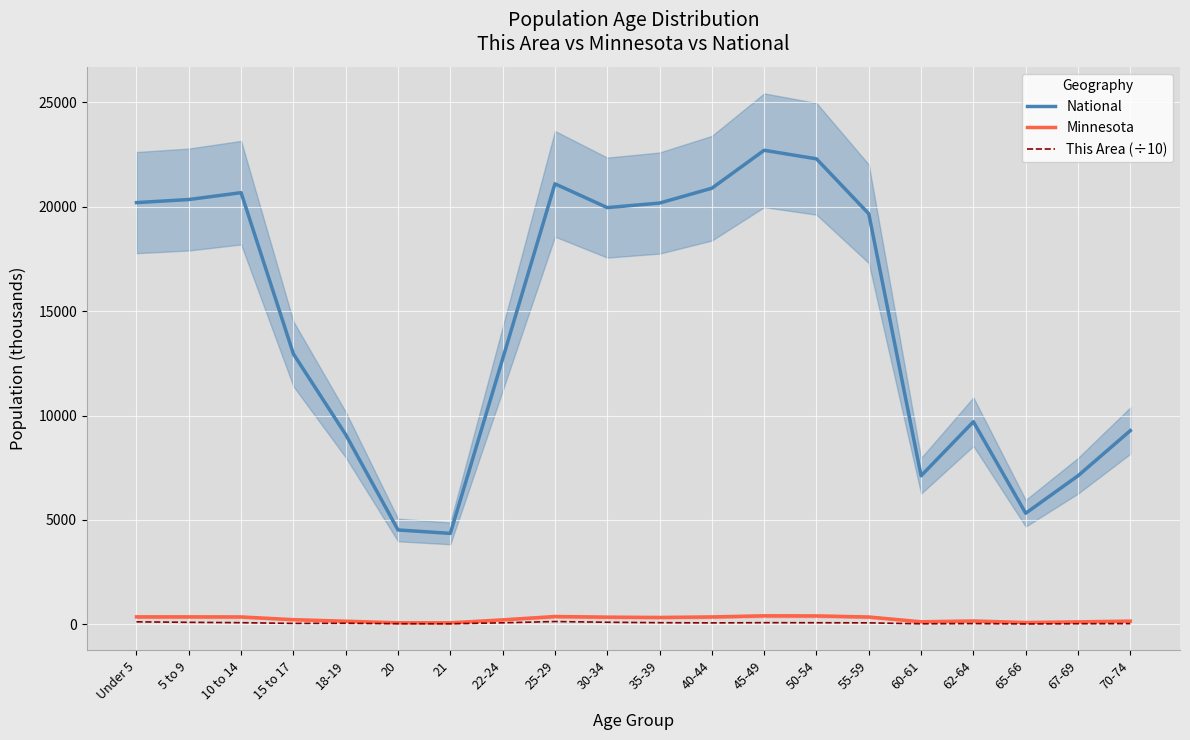

Which label corresponds to the largest value in the chart?

45-49